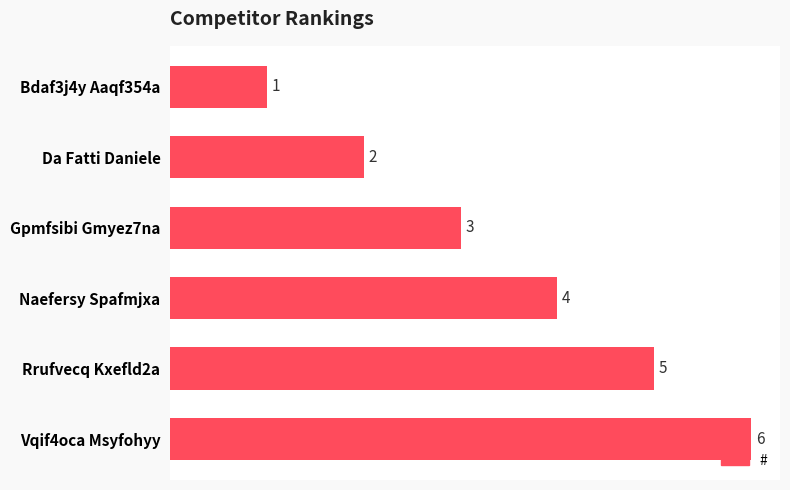

At which label is the value closest to 3?

Gpmfsibi Gmyez7na